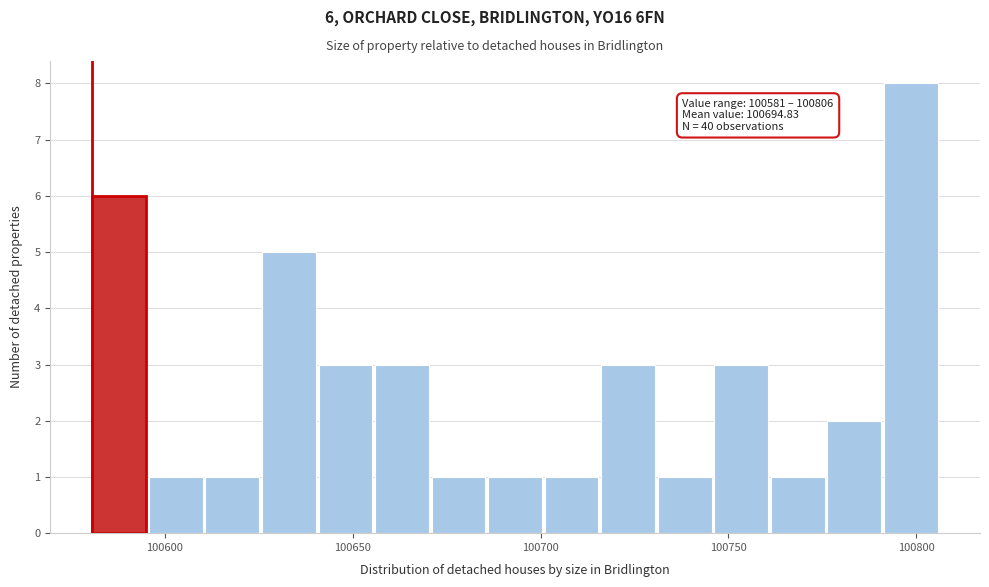

Read against the x-axis, roughly where is the centre of the tallest bar?

100800